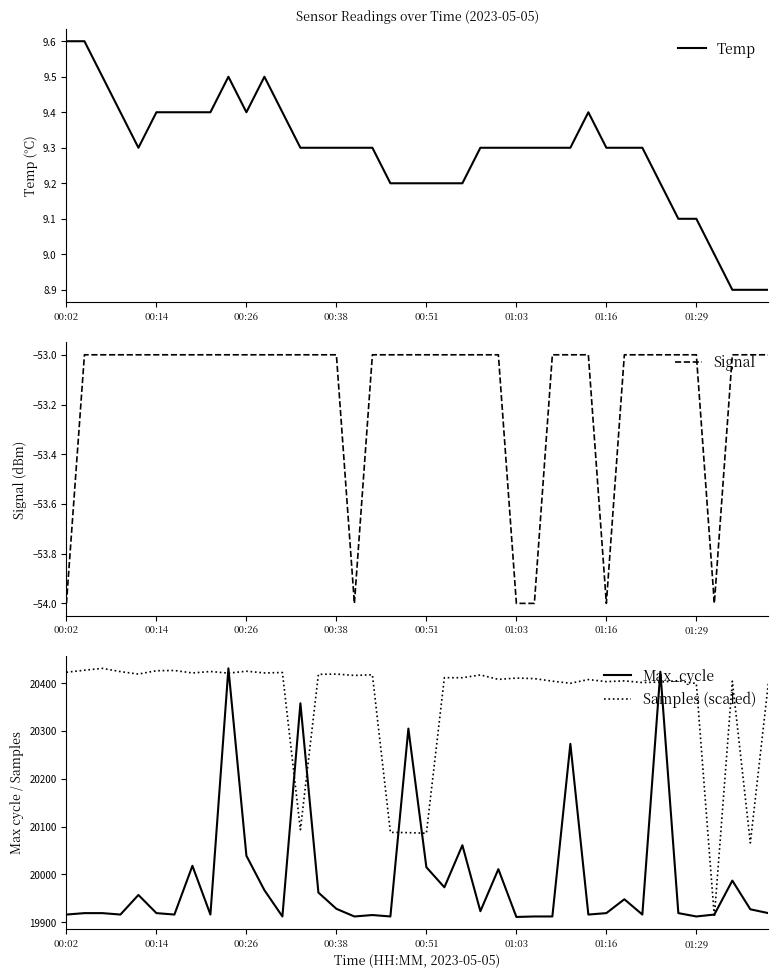

Between 8 and 28, which is larger?

8